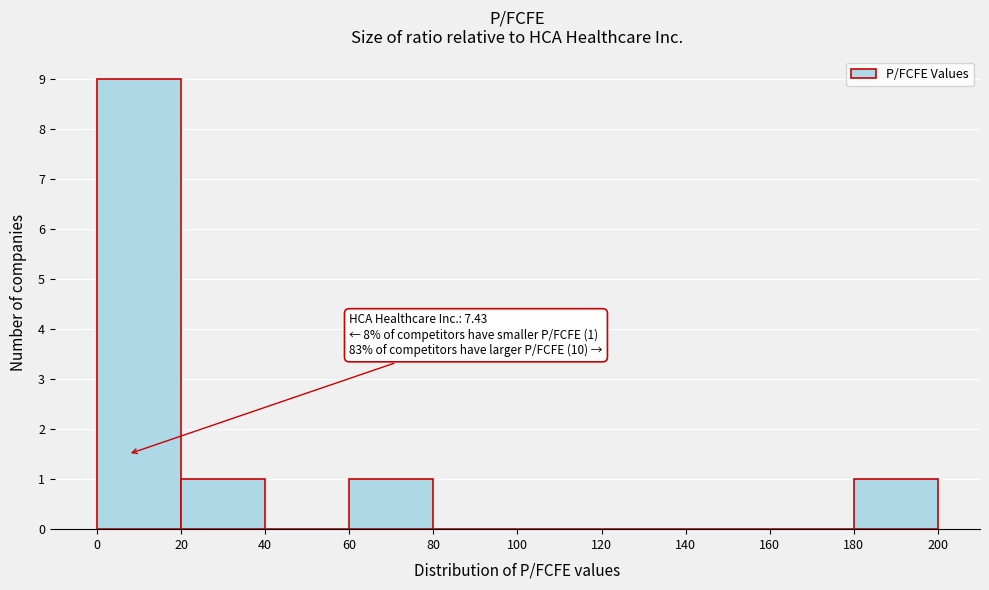

Over which range of the x-axis is the bar tallest?

0 to 20